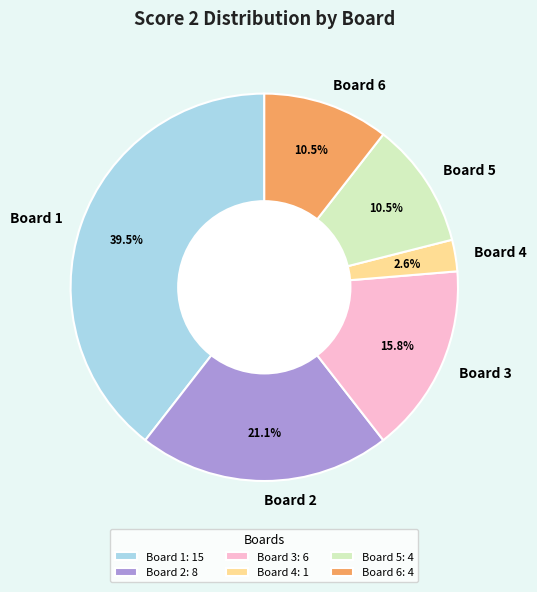

Between Board 6 and Board 1, which is larger?

Board 1